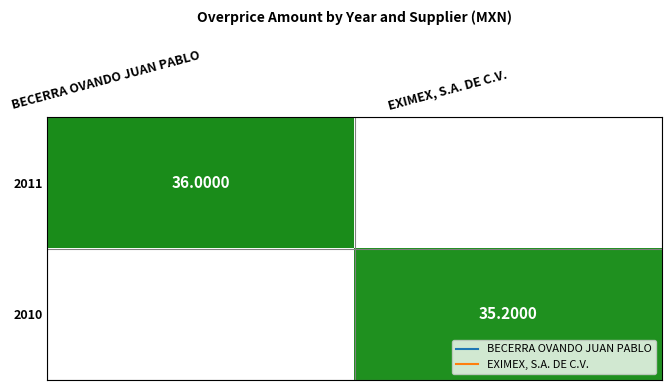

Rank the series by their average value, from highest to lowest.

2011, 2010